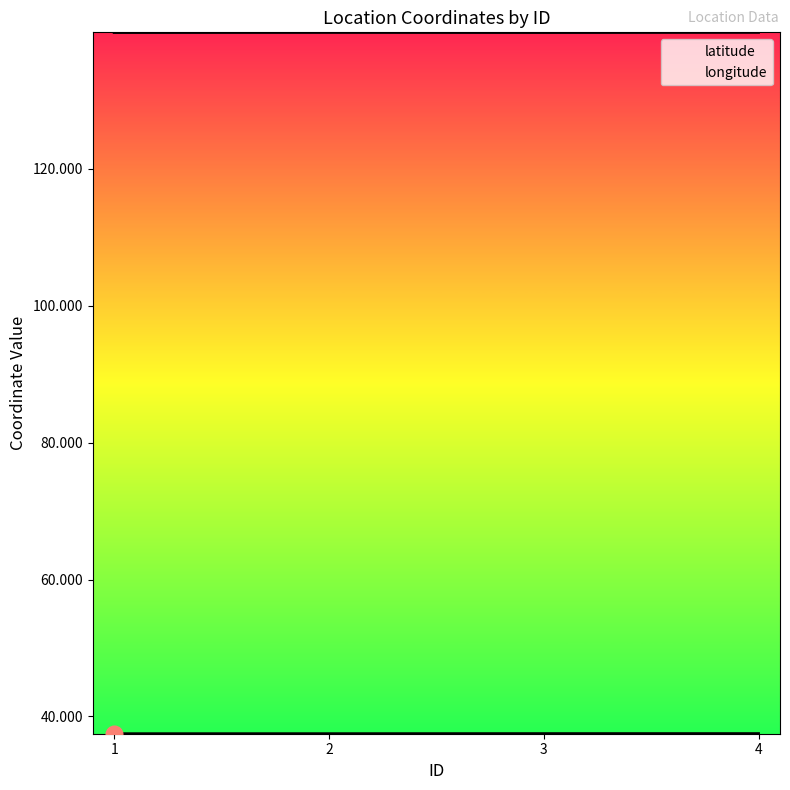

At how many categories does at least one series exceed 53?

4